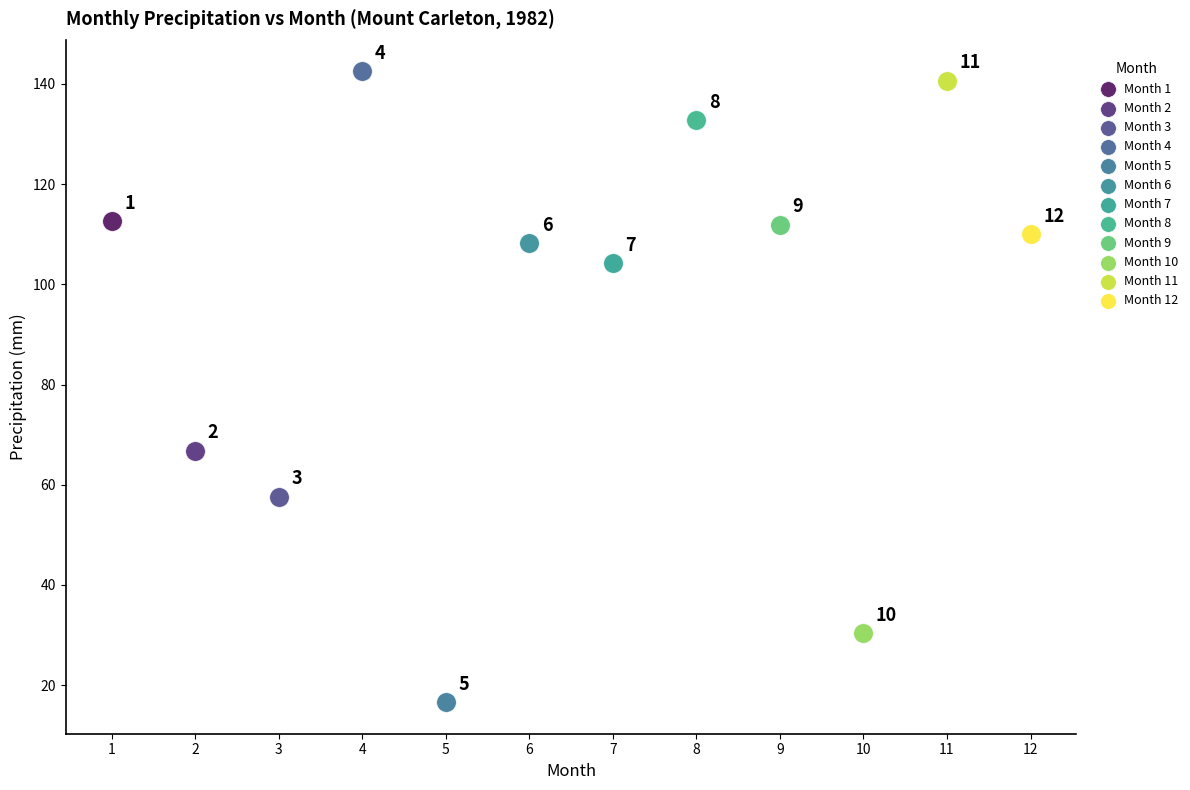

What are all the series names shown in the legend?

Month 1, Month 2, Month 3, Month 4, Month 5, Month 6, Month 7, Month 8, Month 9, Month 10, Month 11, Month 12